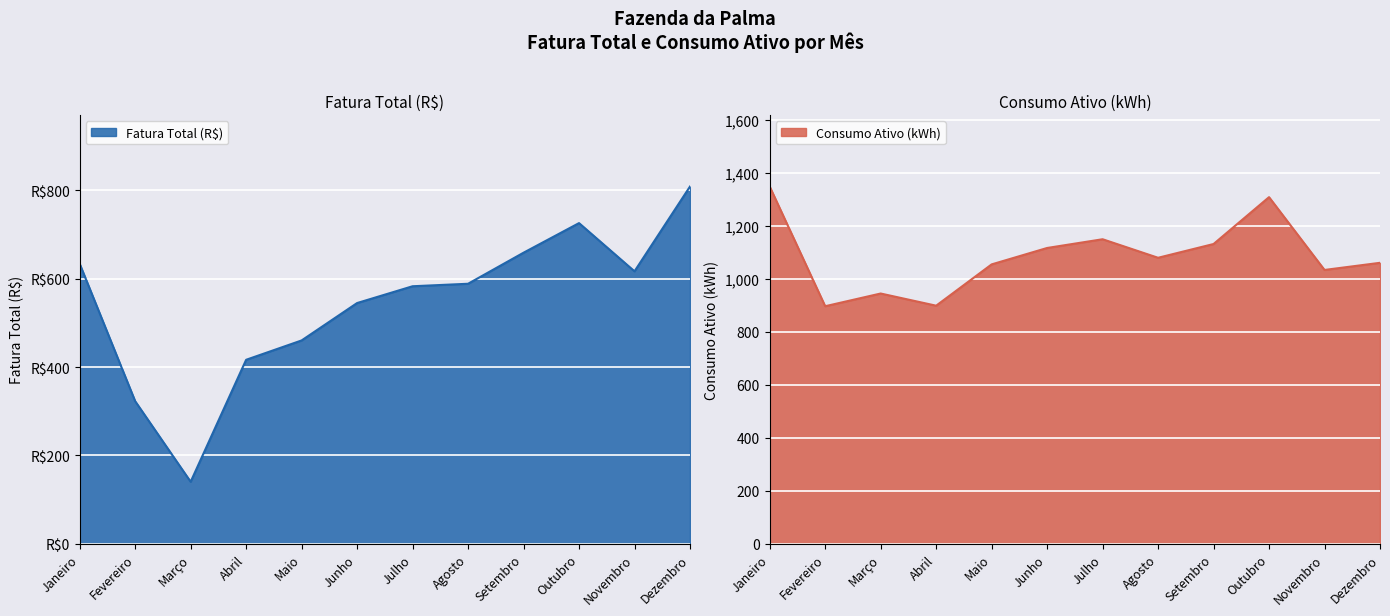

Where does the Fatura Total (R$) series first go above 588?

Janeiro